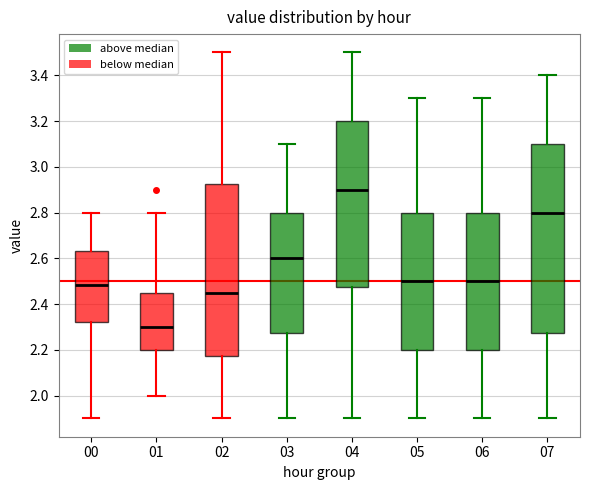

Where does the median line of the box at x = 03 sit on the y-axis? The values are not printed on the chart, so give them approximately, as read against the axis.

2.60